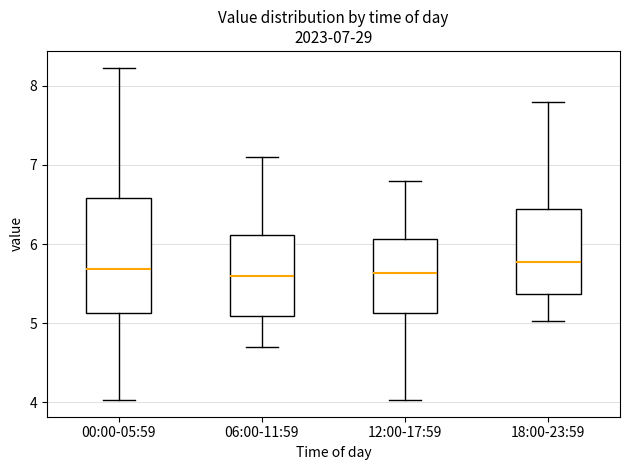

Which box is the tallest, from its lower edge to its upper edge?

00:00-05:59